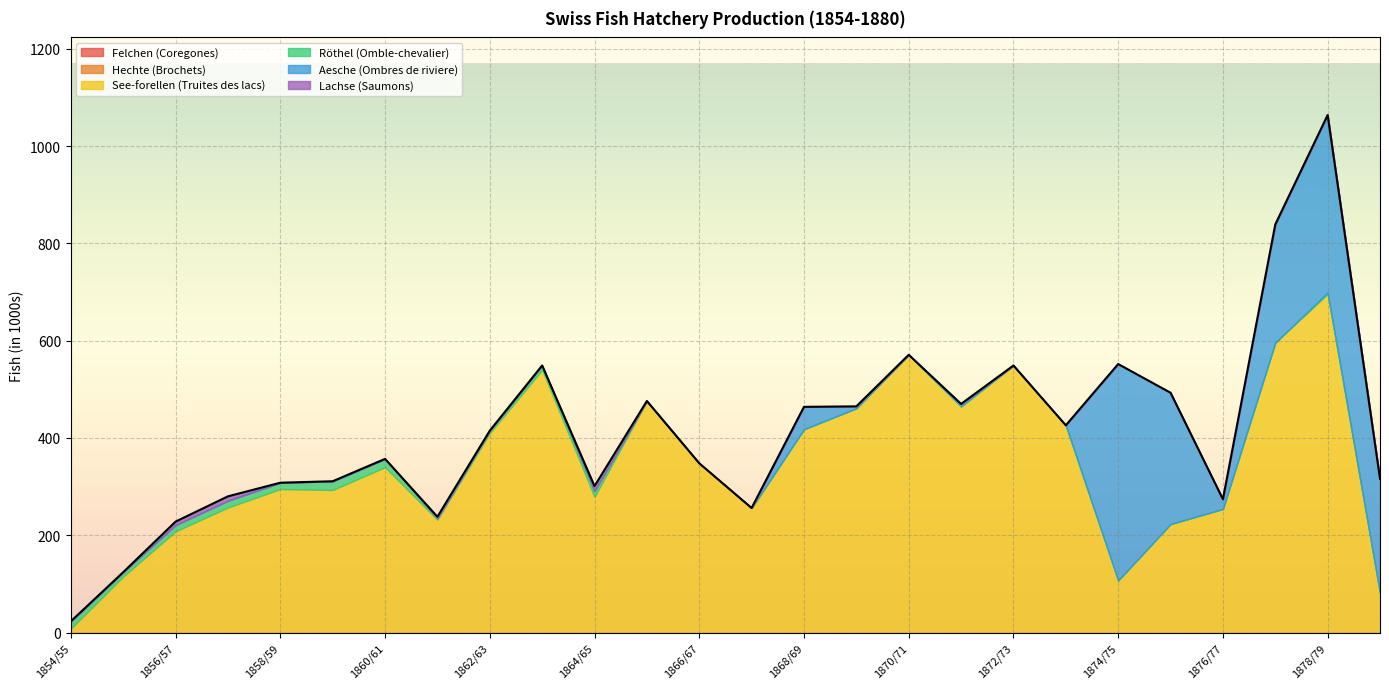

What is the spread (max minus min) of values at 1876/77?

254